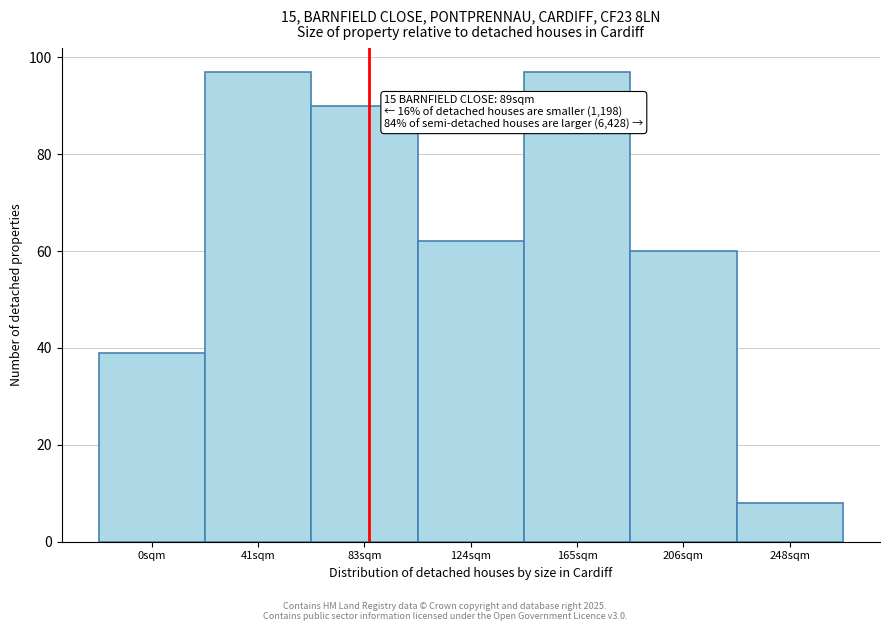

Reading left to right, list all the values displayed in this chart.

39	97	90	62	97	60	8